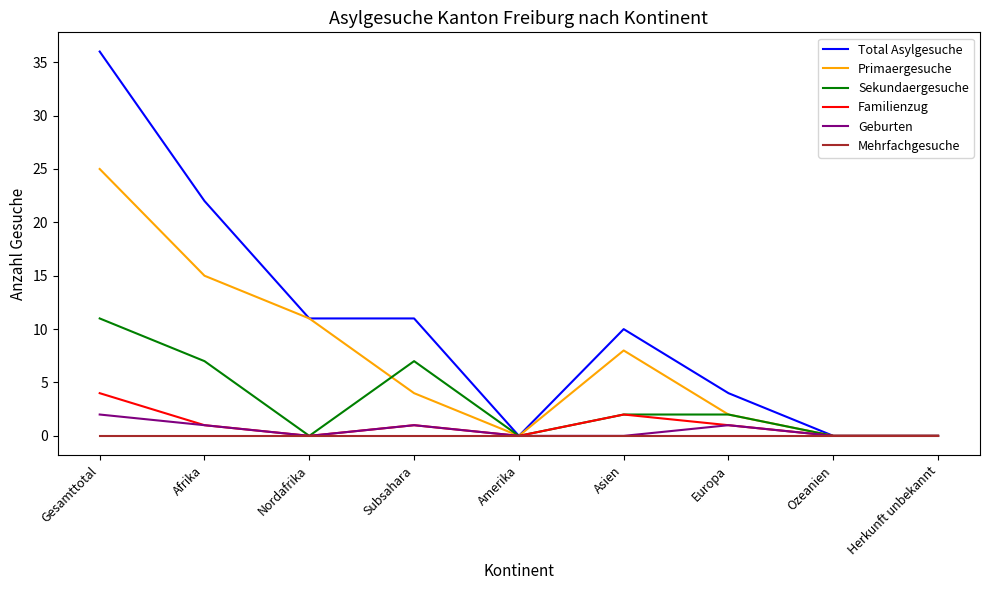

True or false: Geburten has more than 0 points higher than both neighbors.

True